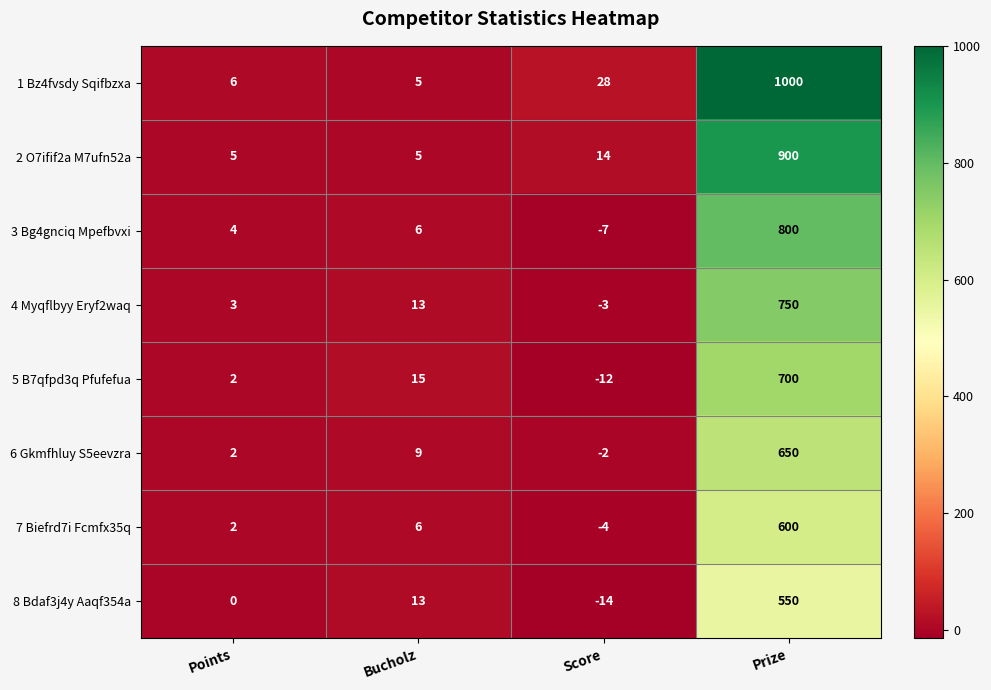

What is the spread (max minus min) of values at Score?

42